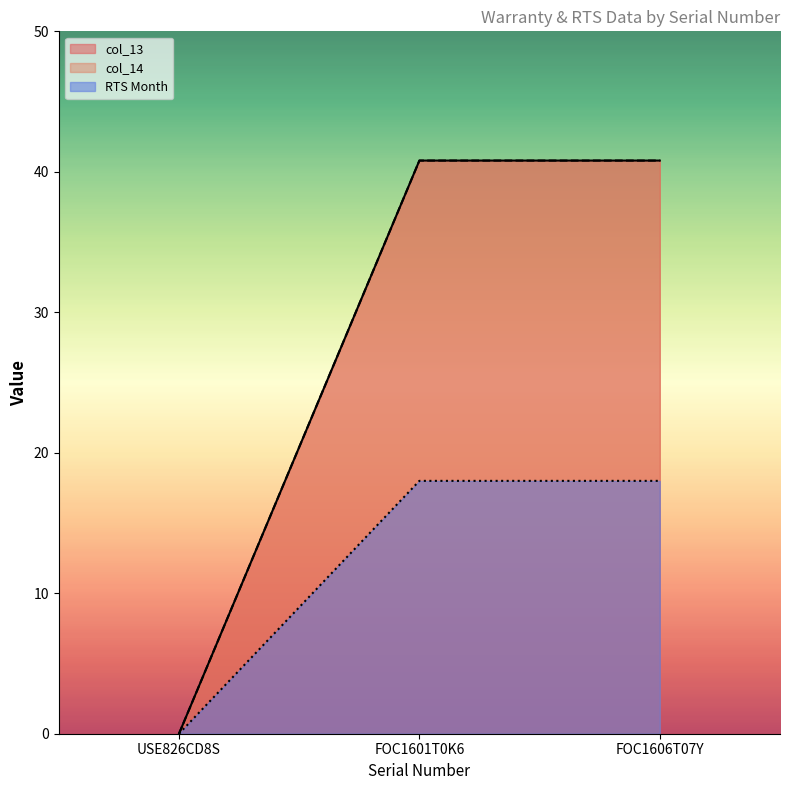

What is the label of the 1st point from the right?

FOC1606T07Y